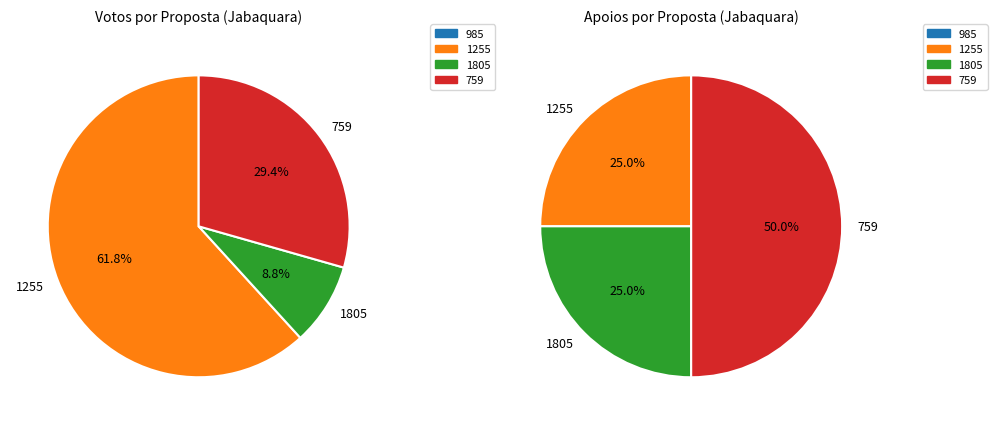

Is it true that 1255 is 62% of the pie?

True